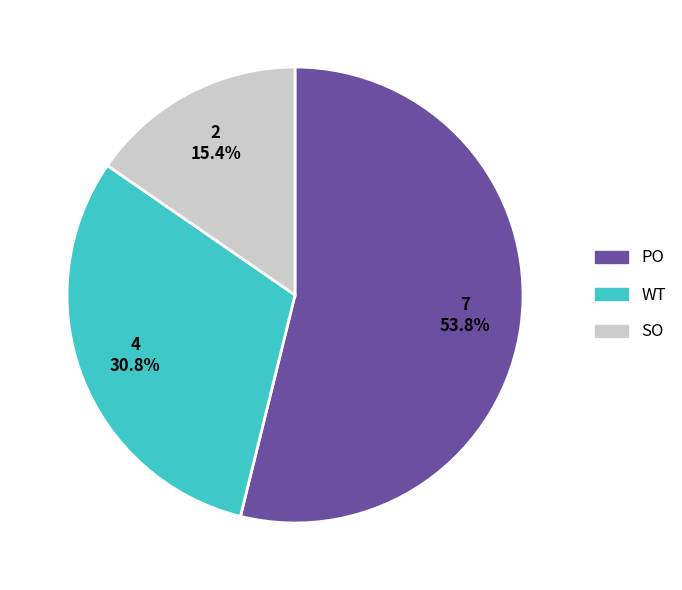

True or false: SO accounts for 23% of the total.

False